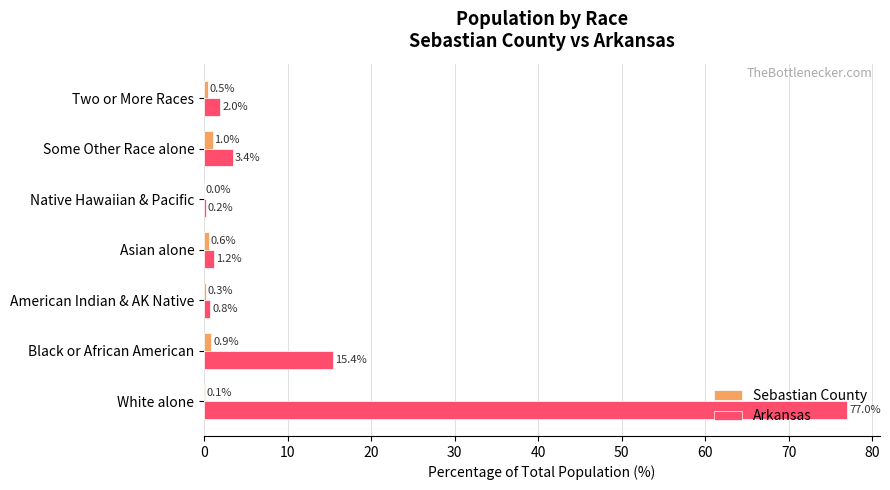

Read the Arkansas value at White alone.

77.0